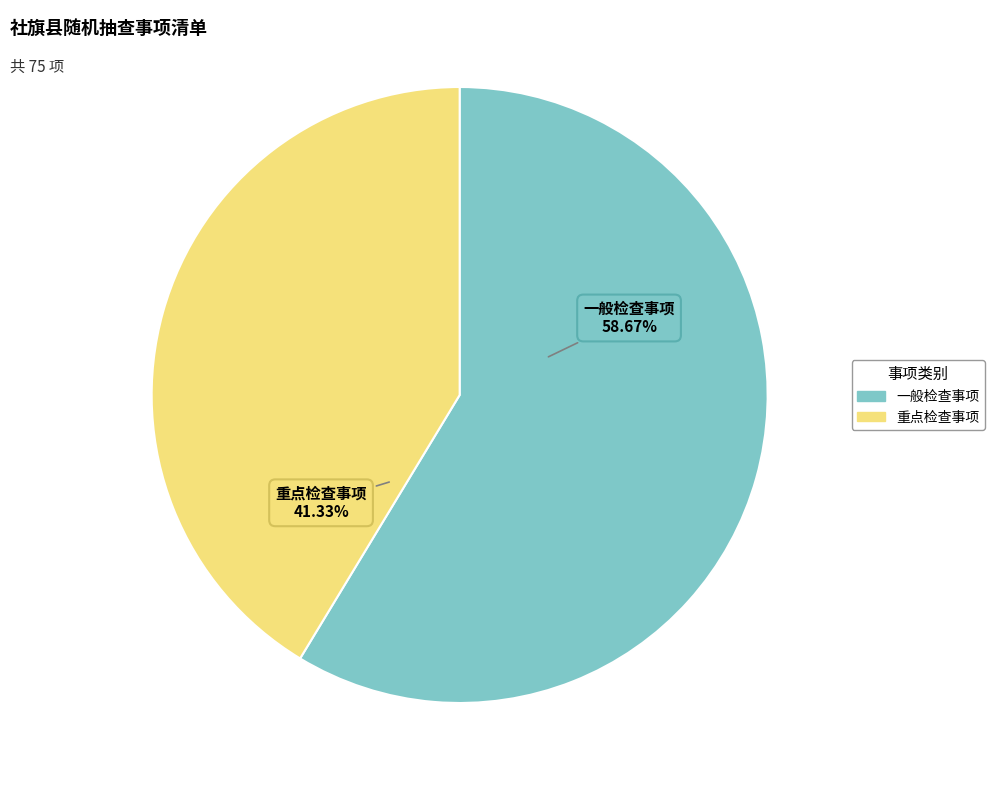

What is the largest slice in the pie chart?

一般检查事项